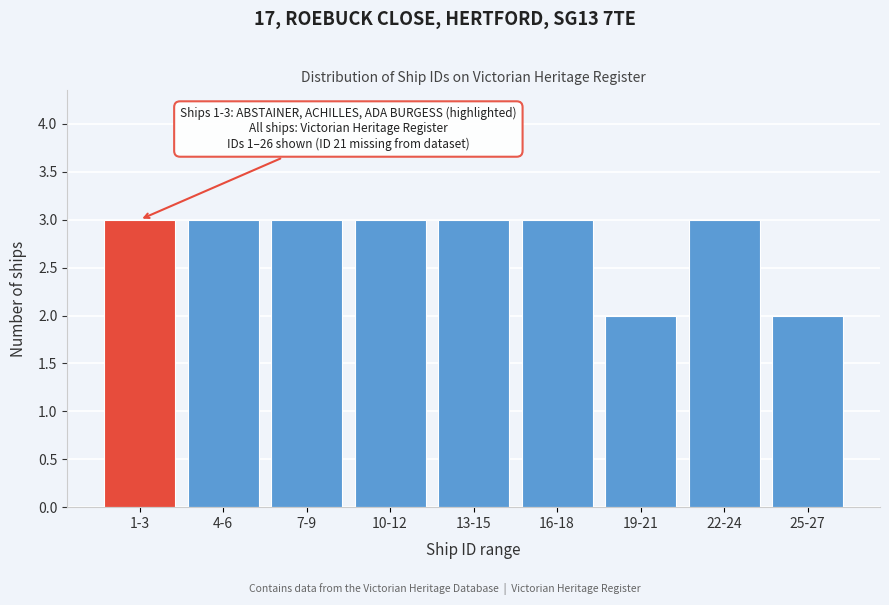

Reading left to right, transcribe all the data shown in this chart.

1-3=3	4-6=3	7-9=3	10-12=3	13-15=3	16-18=3	19-21=2	22-24=3	25-27=2